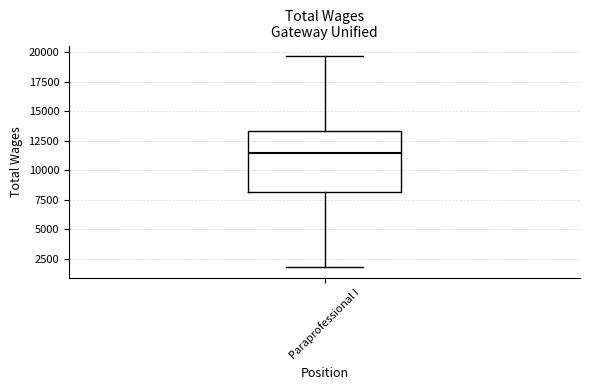

Where is the lower edge of the box for Paraprofessional I on the y-axis? The values are not printed on the chart, so give them approximately, as read against the axis.

8000